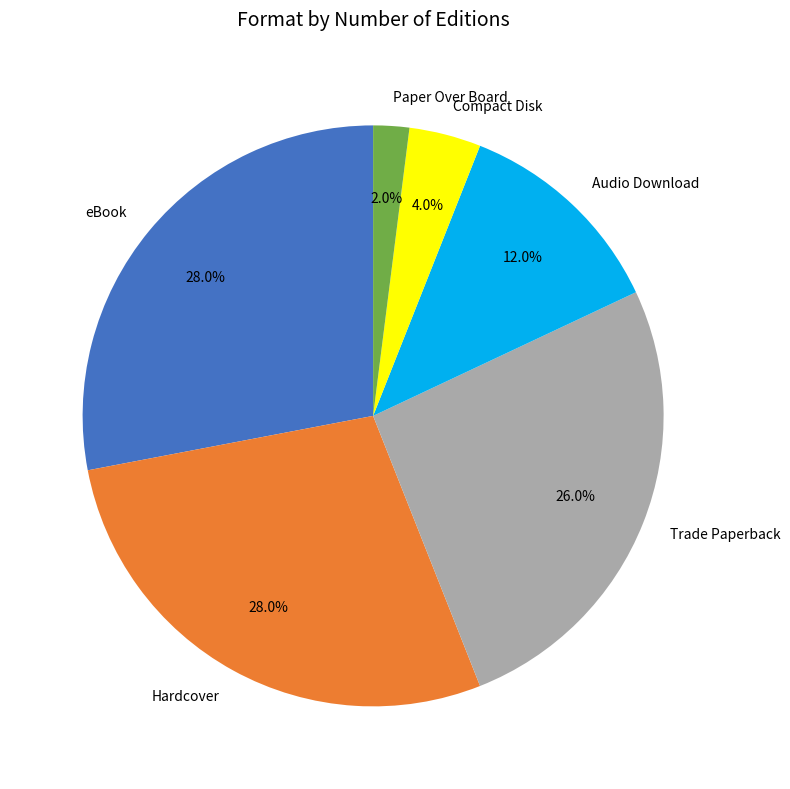

What percentage is the Trade Paperback slice, to the nearest percent?

26%